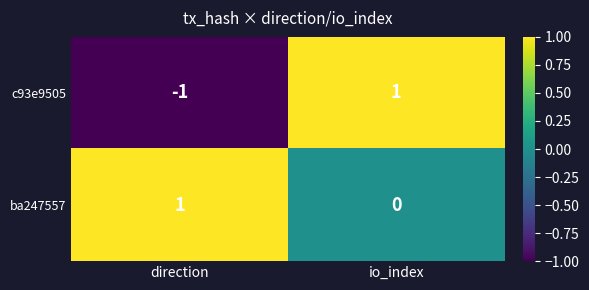

Between direction and io_index, which series saw the biggest shift?

c93e9505